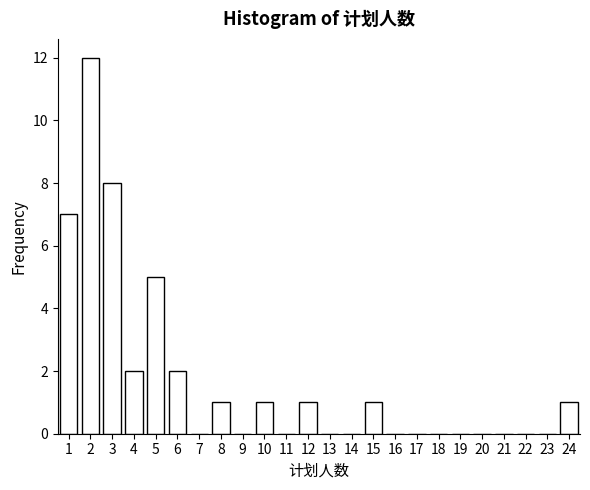

Reading right to left, extract all data points from this chart.

24=1	23=0	22=0	21=0	20=0	19=0	18=0	17=0	16=0	15=1	14=0	13=0	12=1	11=0	10=1	9=0	8=1	7=0	6=2	5=5	4=2	3=8	2=12	1=7